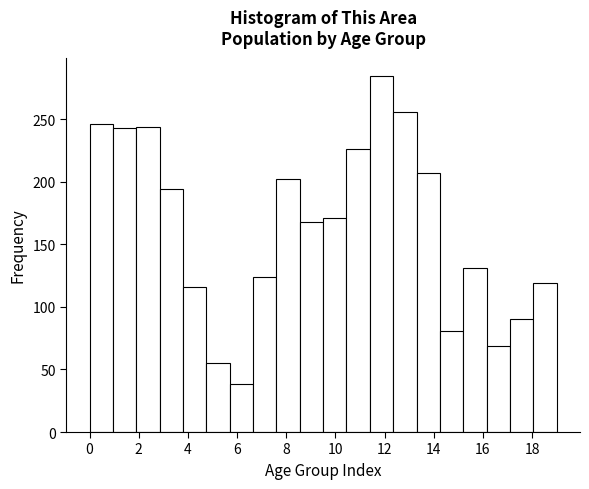

Over which range of the x-axis is the bar tallest?

11.40 to 12.35